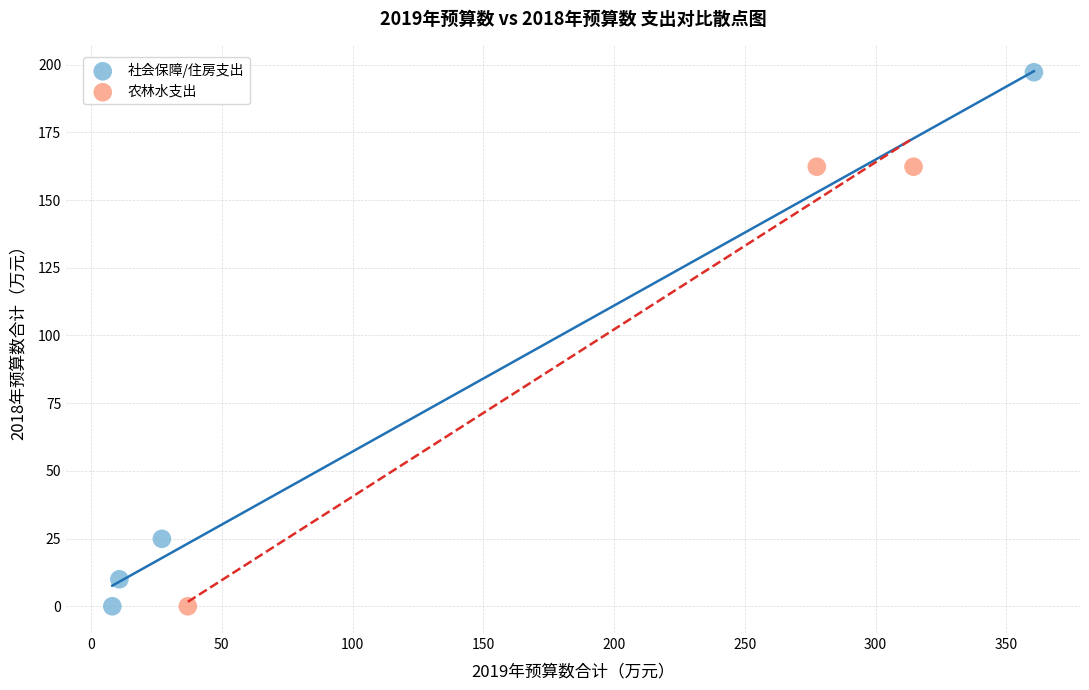

Which series has the largest Y range (max minus min)?

社会保障/住房支出